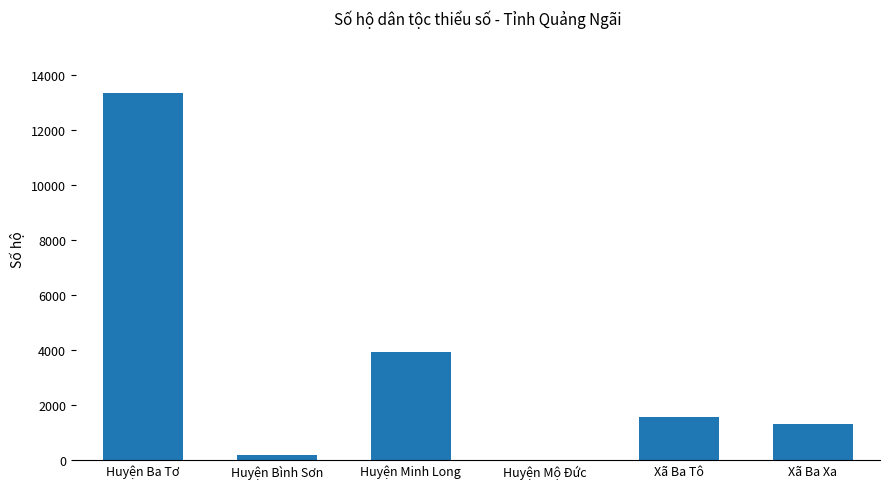

What is the greatest value displayed?

13344